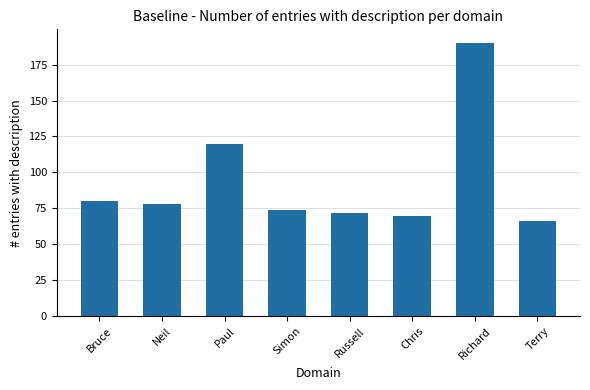

The value at Neil is 78. True or false?

True